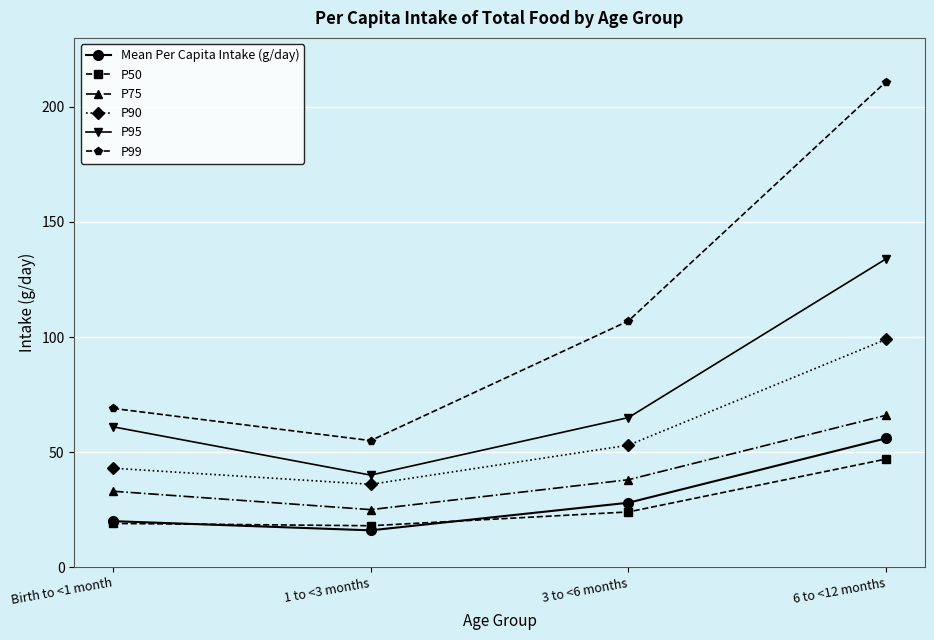

True or false: P99 and P75 intersect in this chart.

False